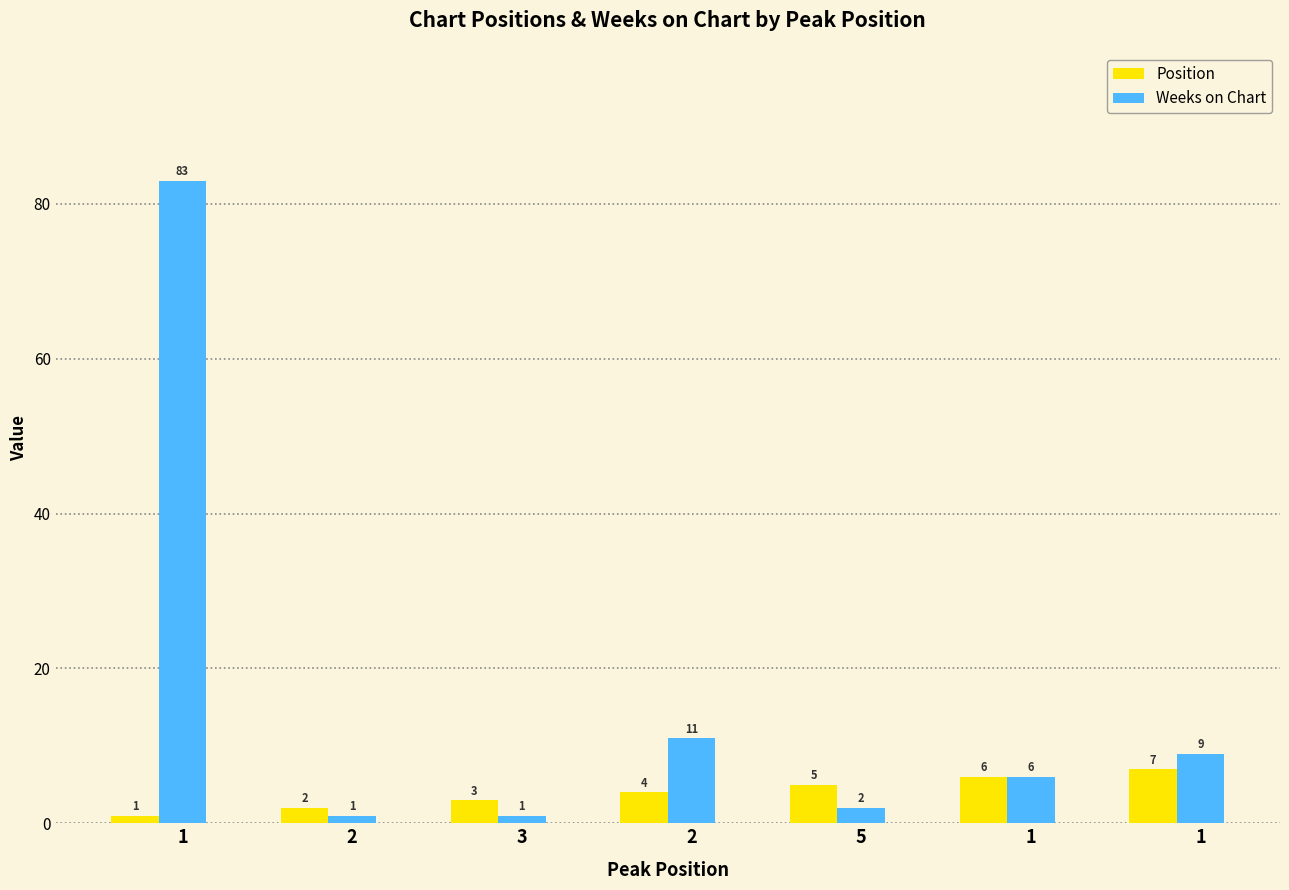

At how many categories does at least one series exceed 3?

5